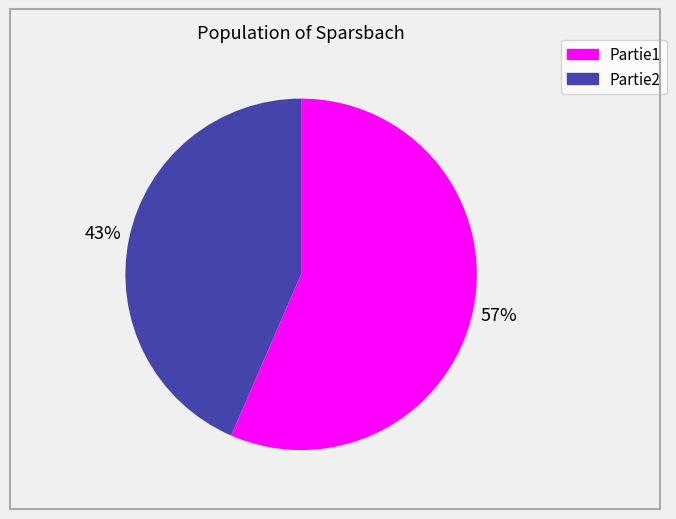

True or false: Partie1 accounts for 57% of the total.

True